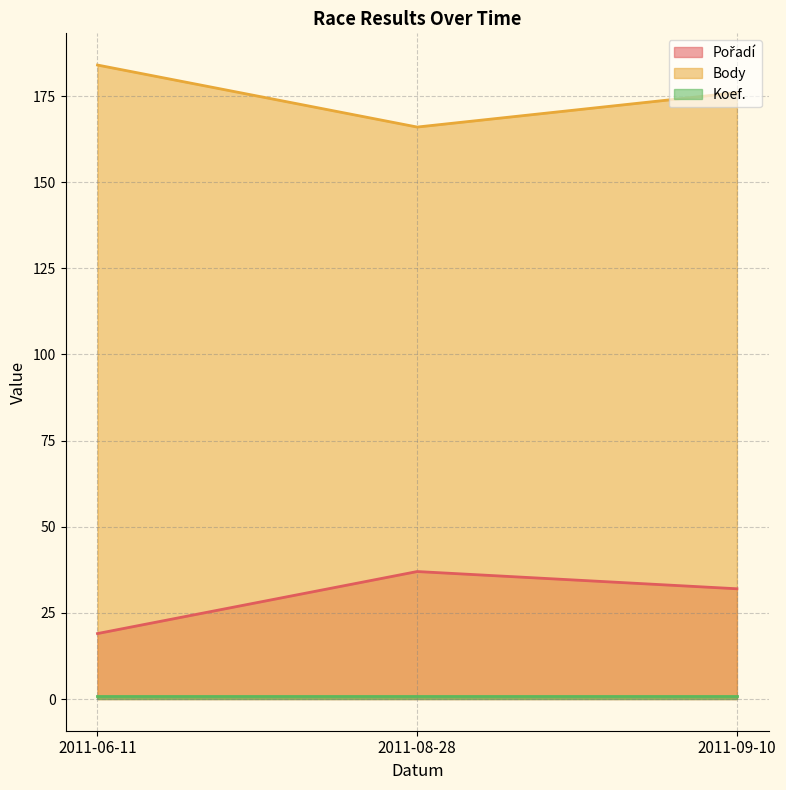

What is the sum of all Pořadí values?

88